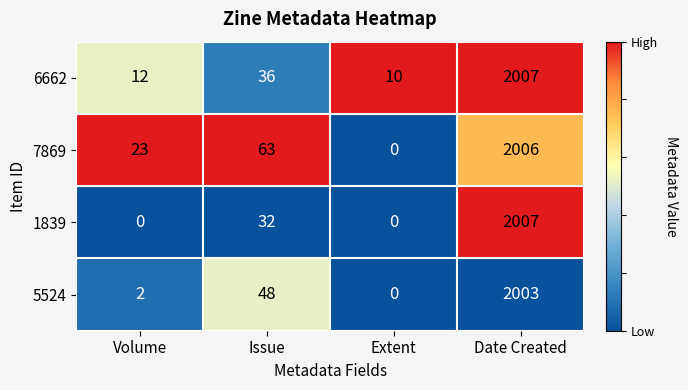

Which series changed the most between Volume and Extent?

7869